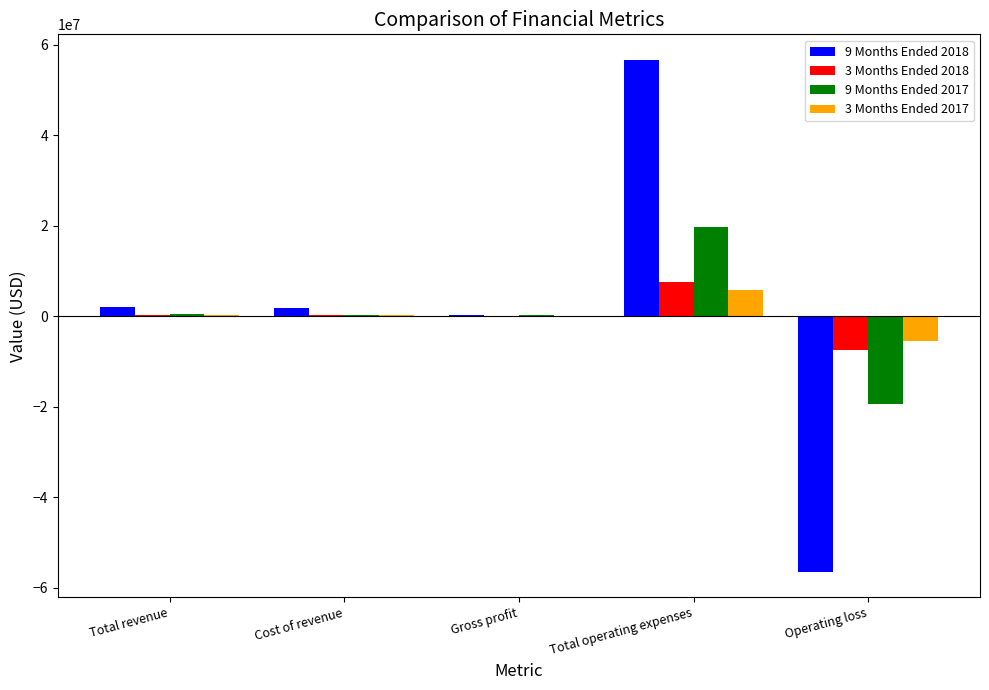

Is the value of 9 Months Ended 2017 at Cost of revenue greater than the value of 3 Months Ended 2017 at Operating loss?

Yes